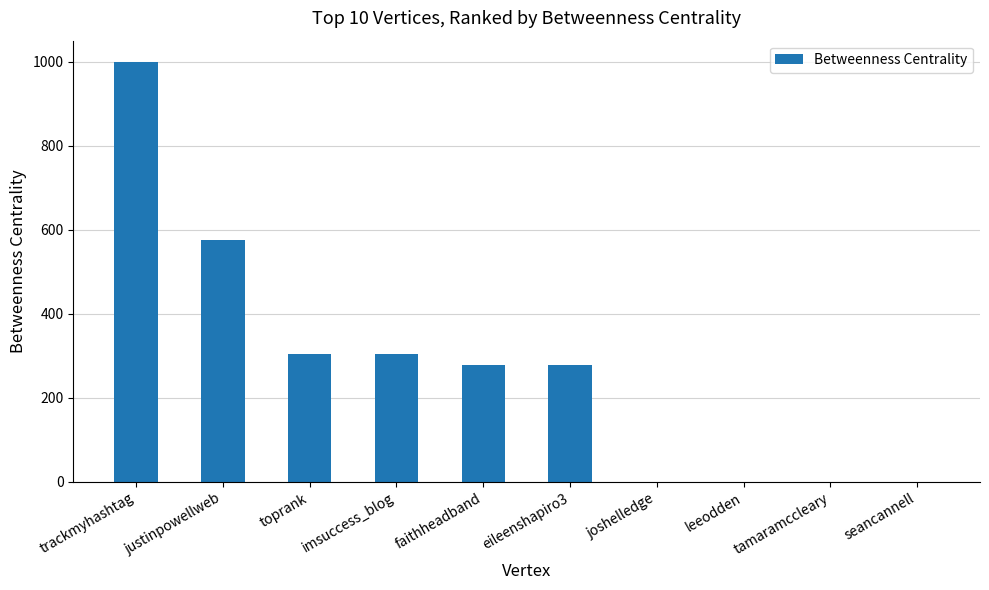

Reading left to right, what are all the values shown in this chart?

trackmyhashtag=1000	justinpowellweb=576	toprank=305	imsuccess_blog=305	faithheadband=279	eileenshapiro3=279	joshelledge=0	leeodden=0	tamaramccleary=0	seancannell=0